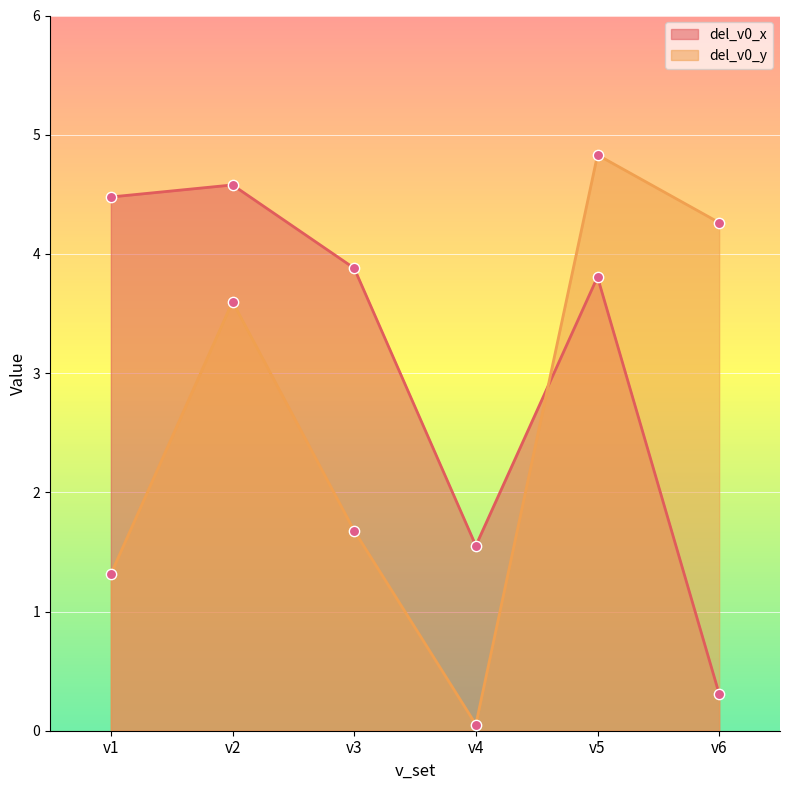

Is the value of del_v0_y at v6 greater than the value of del_v0_x at v2?

No